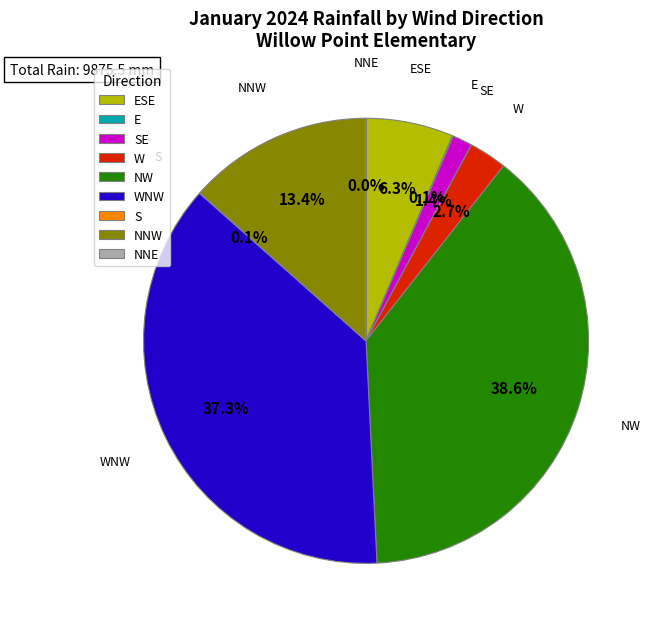

Do WNW and NNW together represent more than half of the pie?

Yes